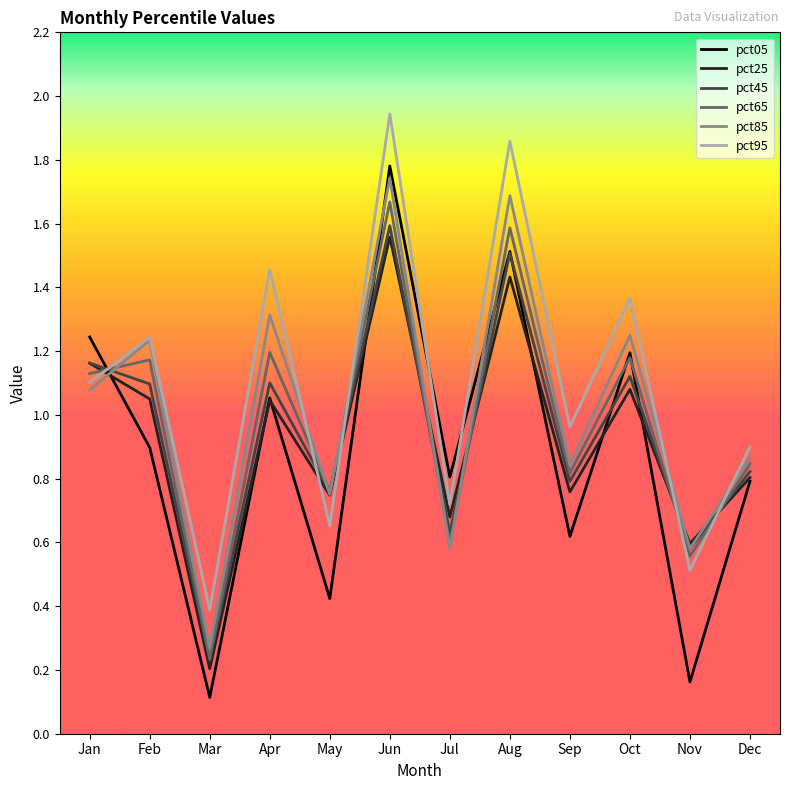

What is the sum of the pct05 values at Mar and Oct?

1.3